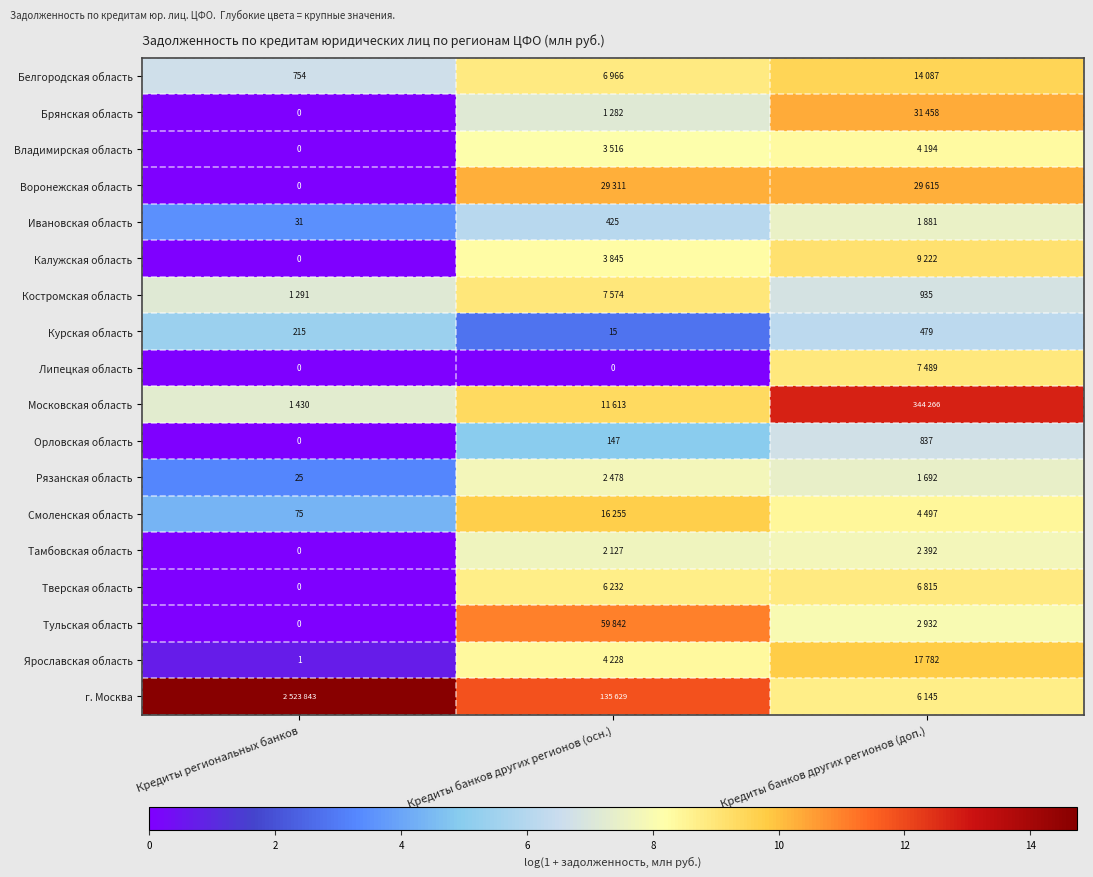

At which category is the sum across all series the highest?

Кредиты банков других регионов (доп.)